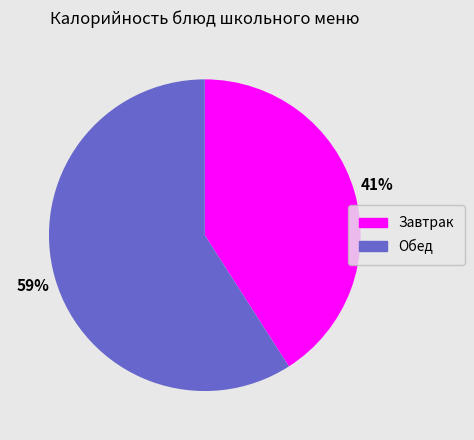

To the nearest percent, what is the difference between the largest and smallest slice percentages?

18%